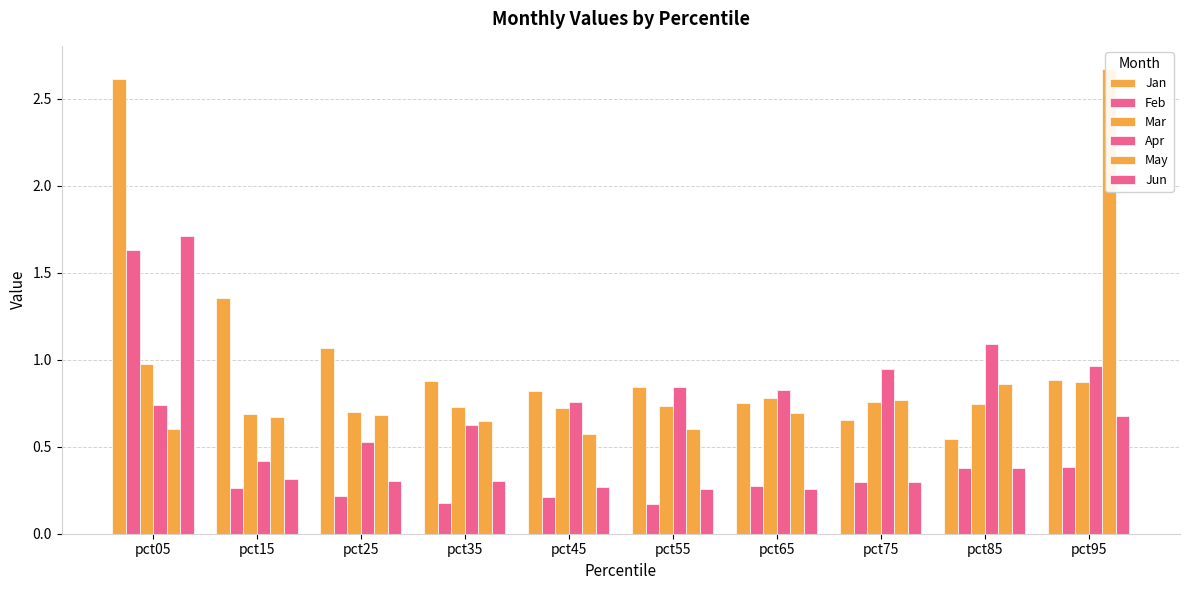

Which series has the largest total across all categories?

Jan